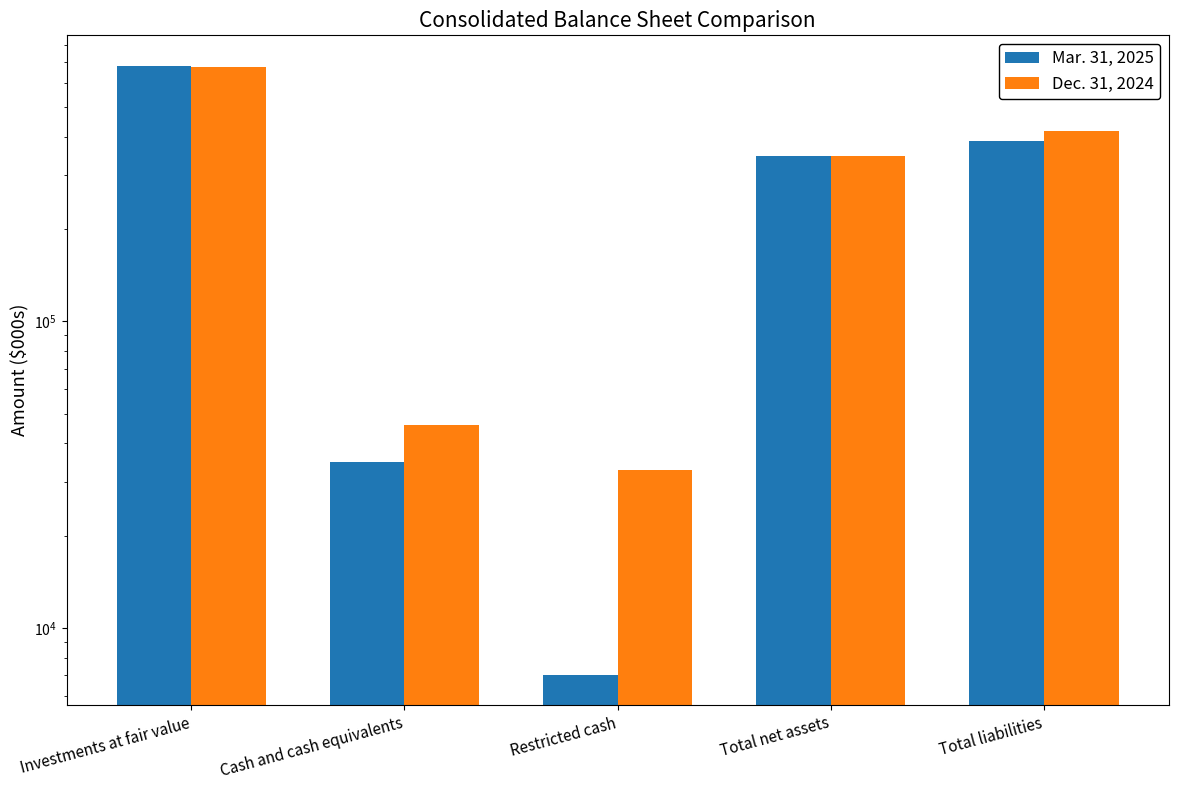

Reading right to left, extract all data points from this chart.

Mar. 31, 2025: 387869	346968	7038	34672	682012
Dec. 31, 2024: 417353	345687	32828	45899	676249